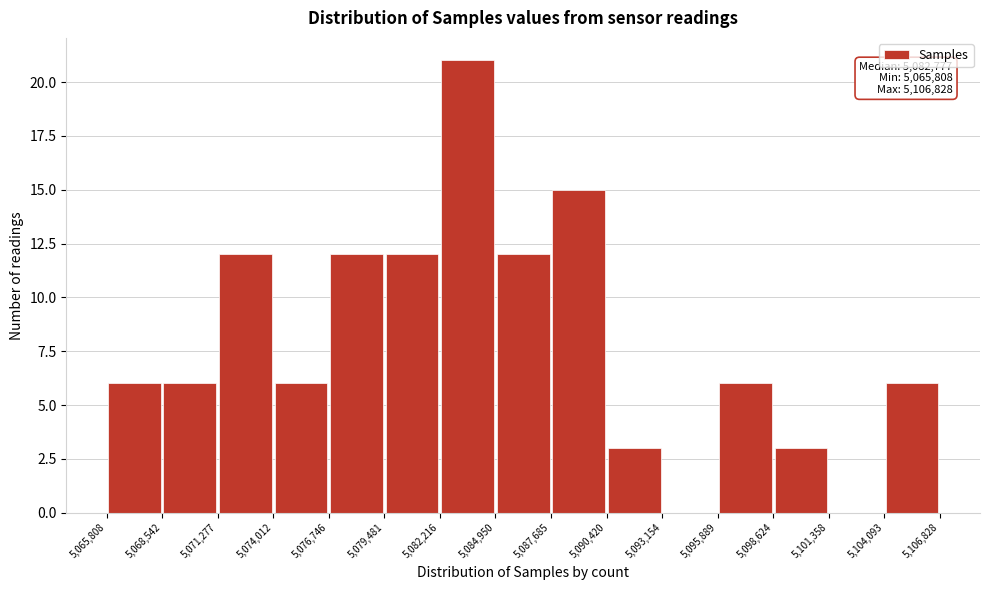

Which range on the x-axis has the tallest bar?

5,082,216 to 5,084,950